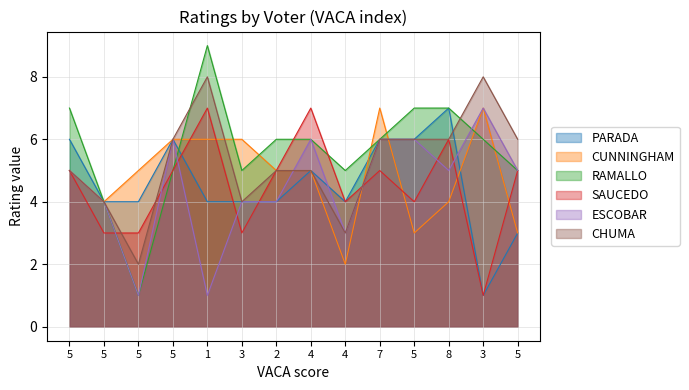

Which category has the highest value in the PARADA series?

8